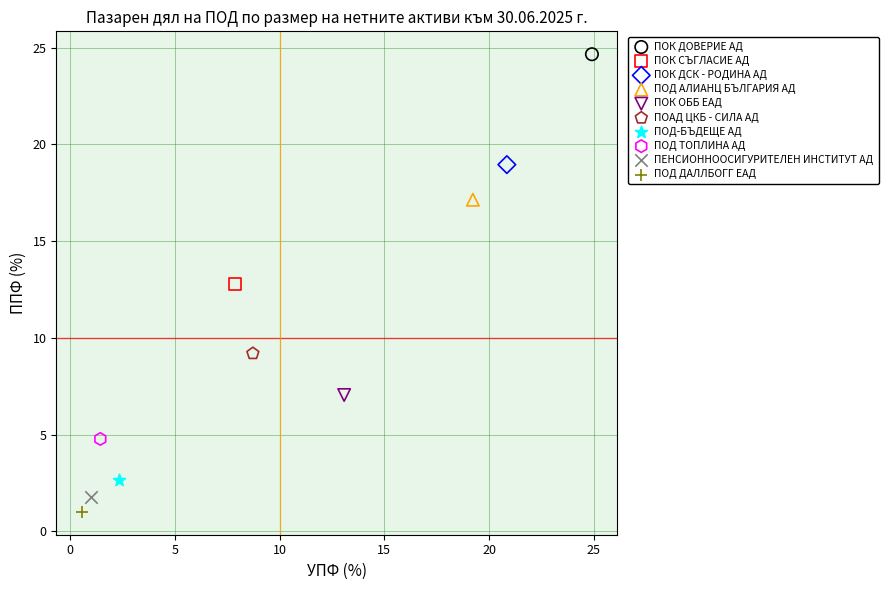

What are all the series names shown in the legend?

ПОК ДОВЕРИЕ АД, ПОК СЪГЛАСИЕ АД, ПОК ДСК - РОДИНА АД, ПОД АЛИАНЦ БЪЛГАРИЯ АД, ПОК ОББ ЕАД, ПОАД ЦКБ - СИЛА АД, ПОД-БЪДЕЩЕ АД, ПОД ТОПЛИНА АД, ПЕНСИОННООСИГУРИТЕЛЕН ИНСТИТУТ АД, ПОД ДАЛЛБОГГ ЕАД